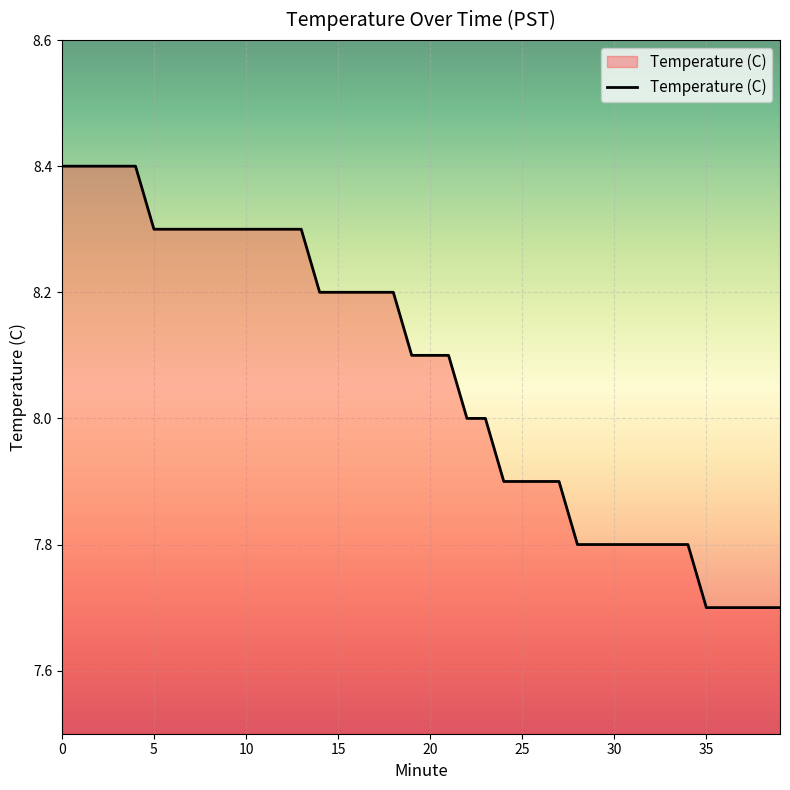

What is the difference between the maximum and minimum values?

0.7